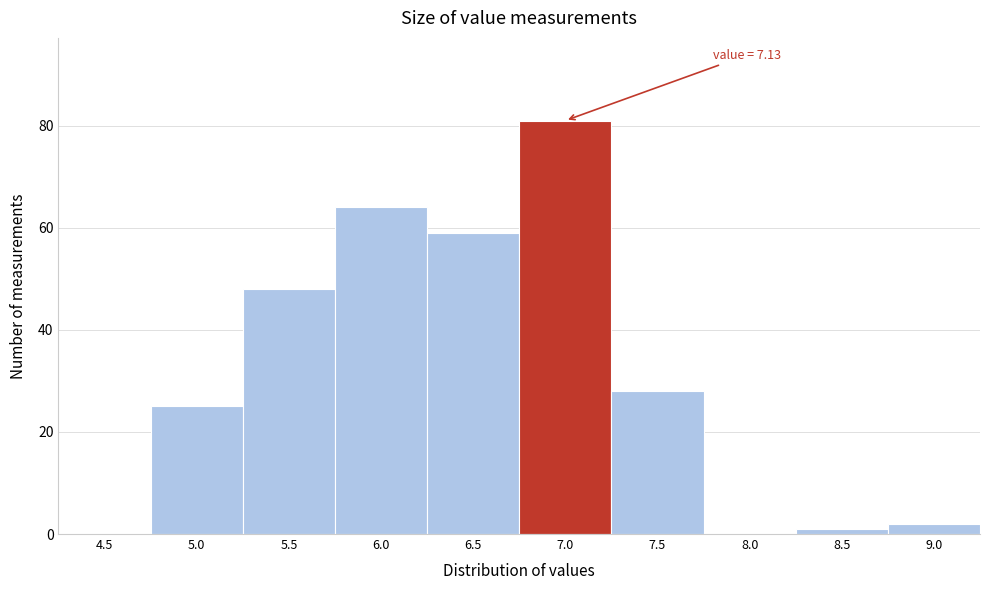

Reading left to right, what are all the values shown in this chart?

4.5=0	5.0=25	5.5=48	6.0=64	6.5=59	7.0=81	7.5=28	8.0=0	8.5=1	9.0=2